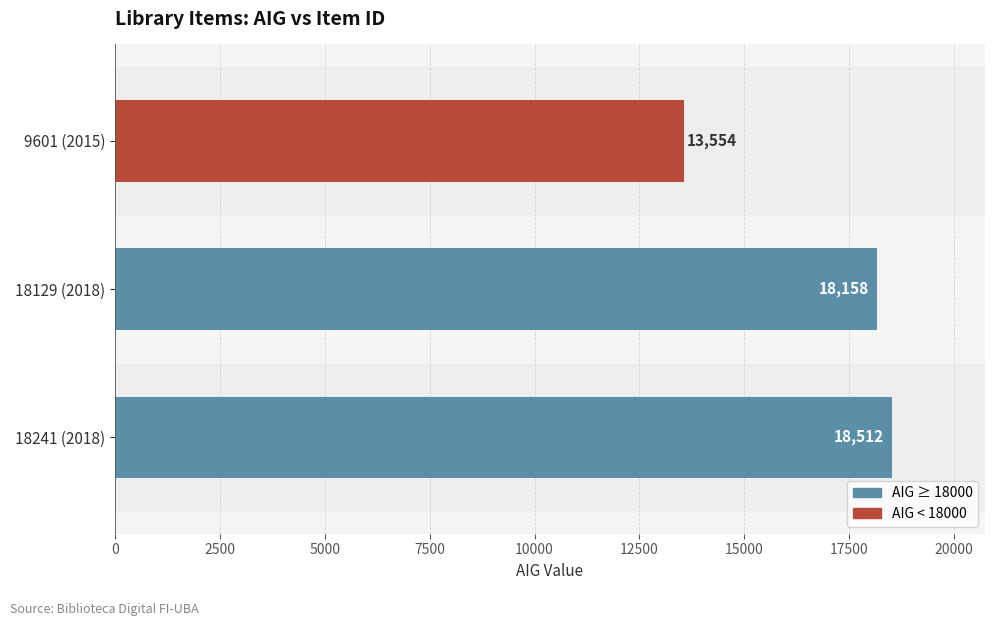

How many data points does each series have?

3